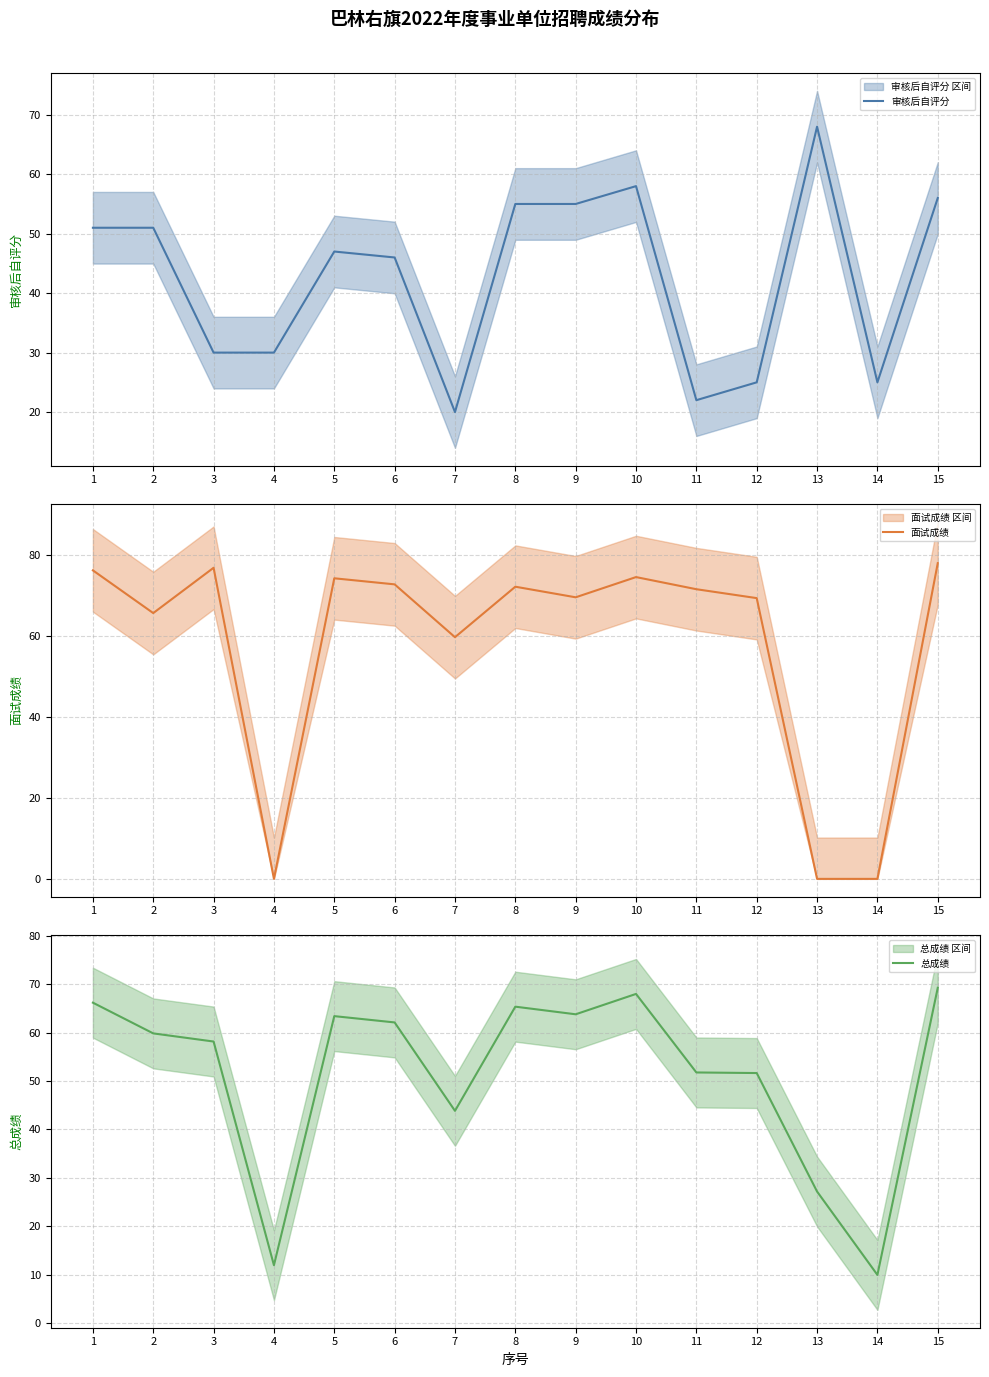

Is it true that 面试成绩 equals 108.6 at 15?

False